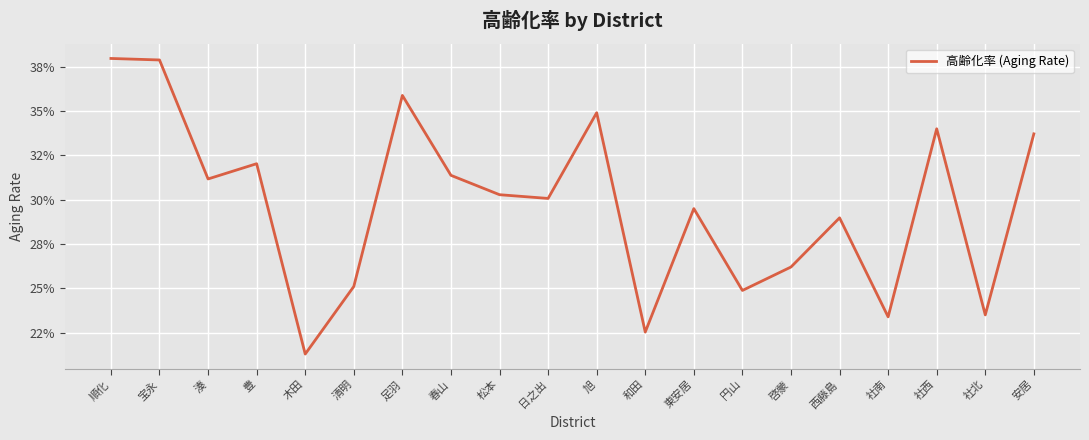

Which label corresponds to the smallest value in the chart?

木田